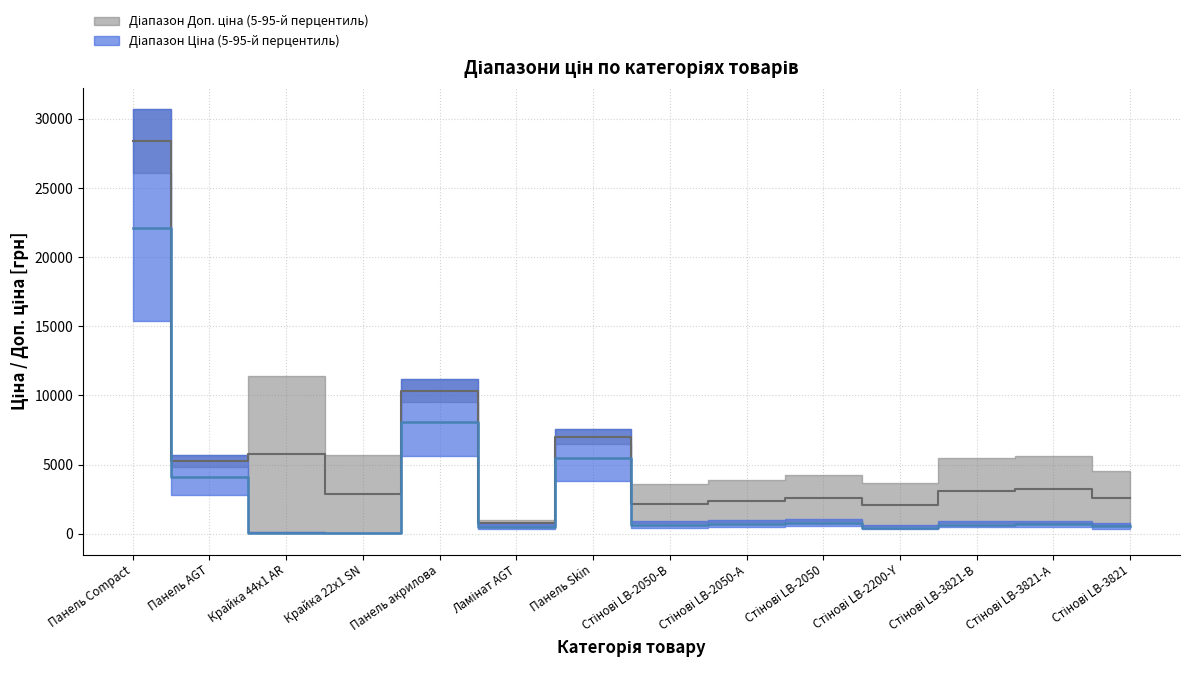

How many lines are shown in the chart?

2